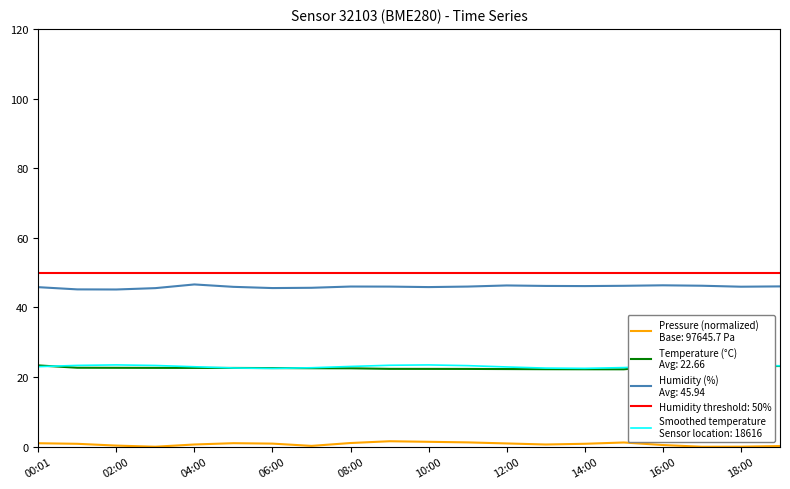

How many categories are shown in the chart?

20